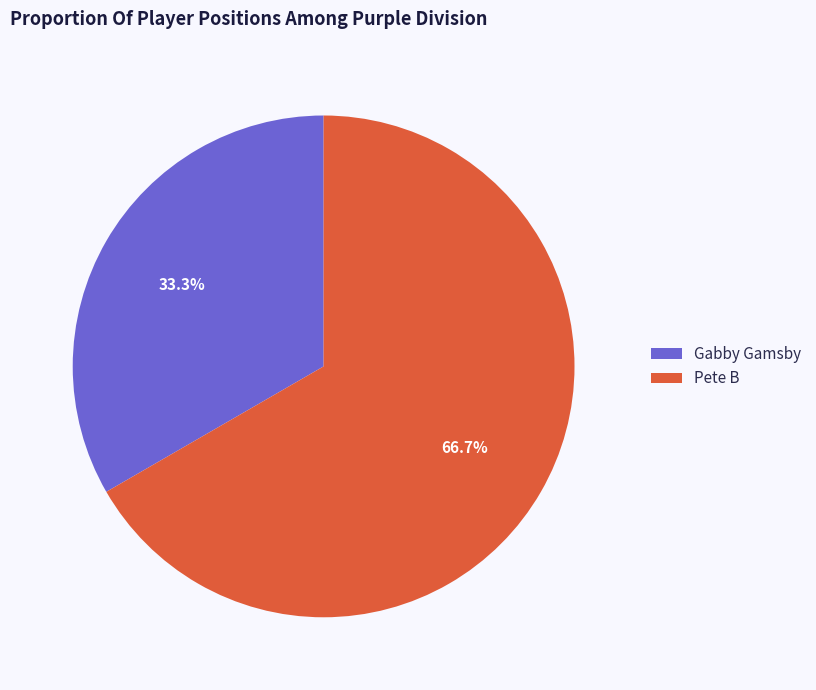

Which slice is the smallest?

Gabby Gamsby